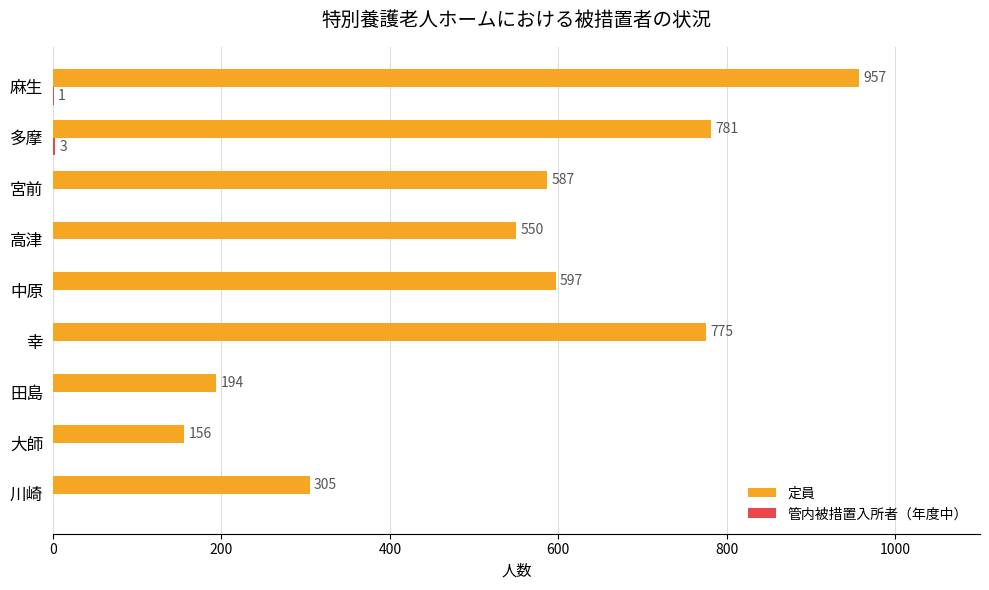

The value of 定員 at 宮前 is 587. True or false?

True